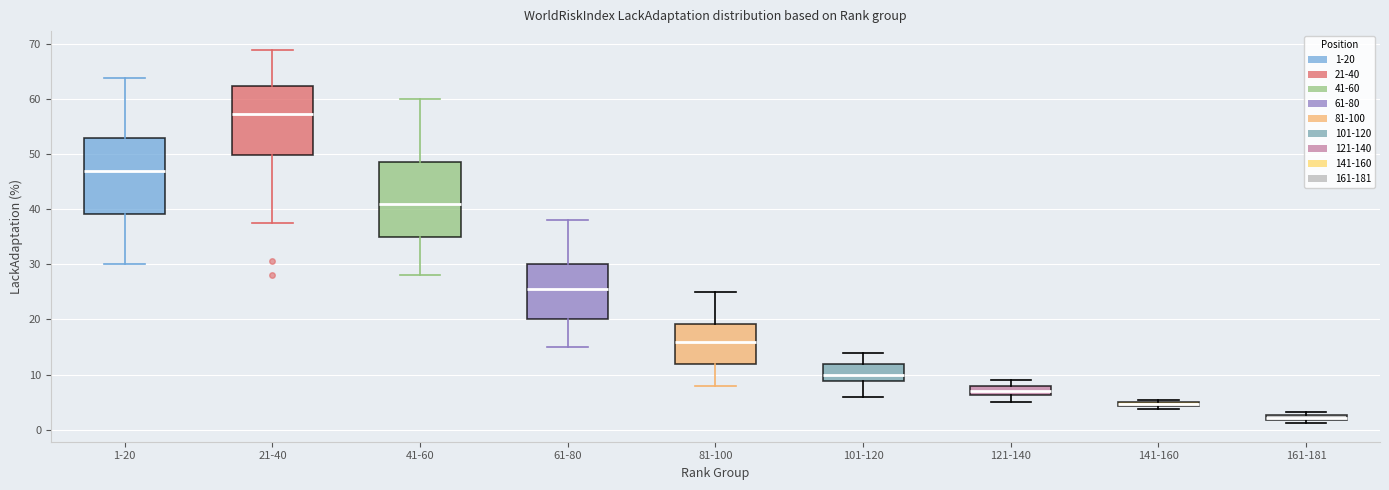

Where is the lower edge of the box for 21-40 on the y-axis? The values are not printed on the chart, so give them approximately, as read against the axis.

50